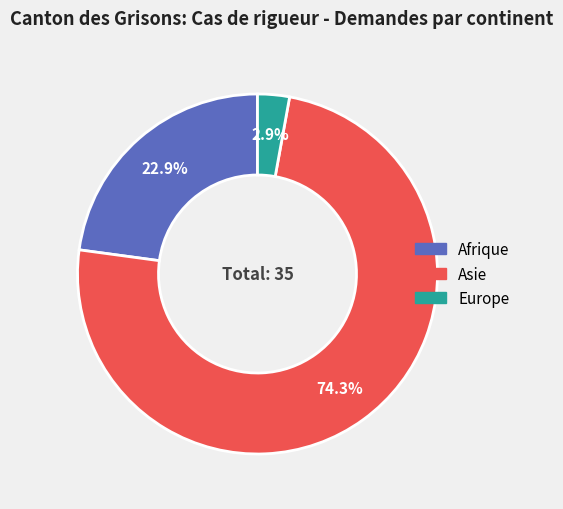

Which category has the smallest portion of the pie?

Europe